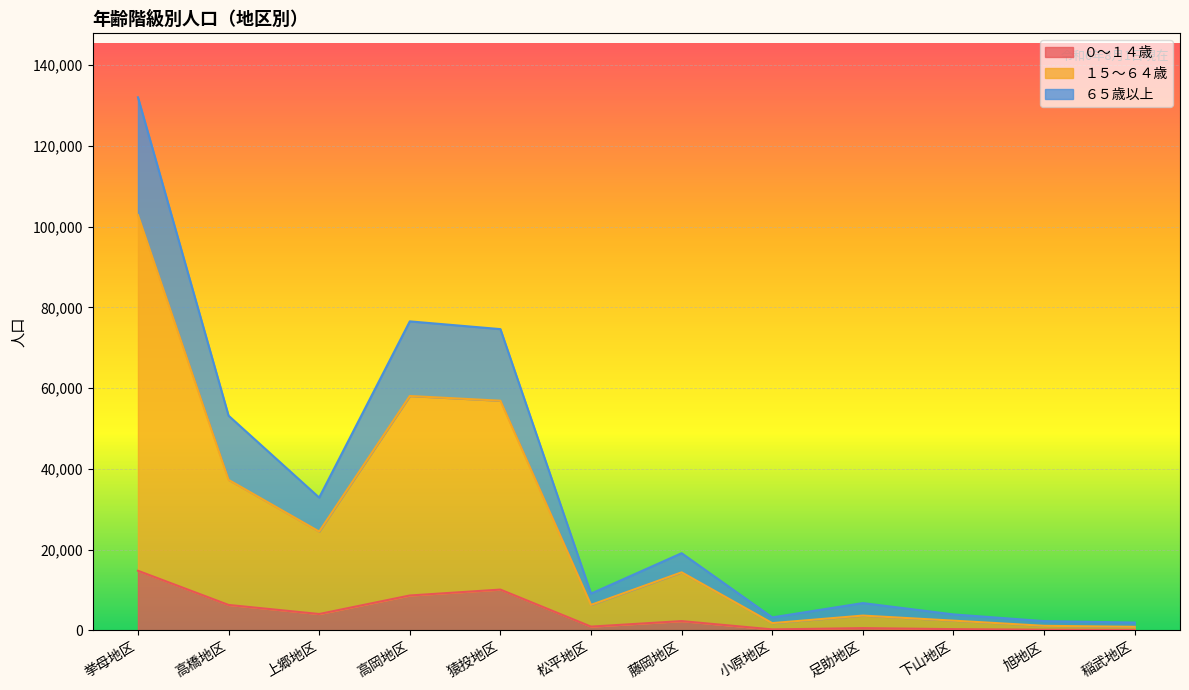

What is the minimum value shown in the chart?

117